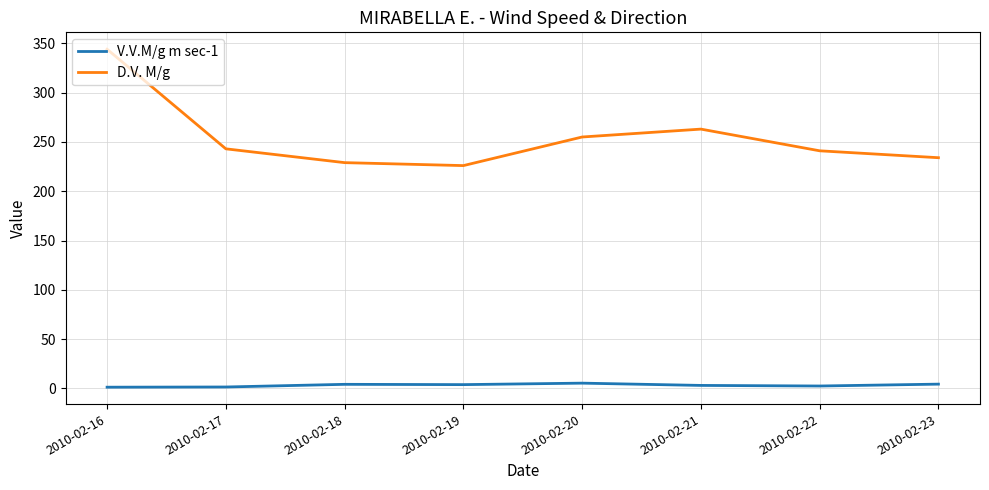

What is the spread (max minus min) of values at 2010-02-19?

222.1